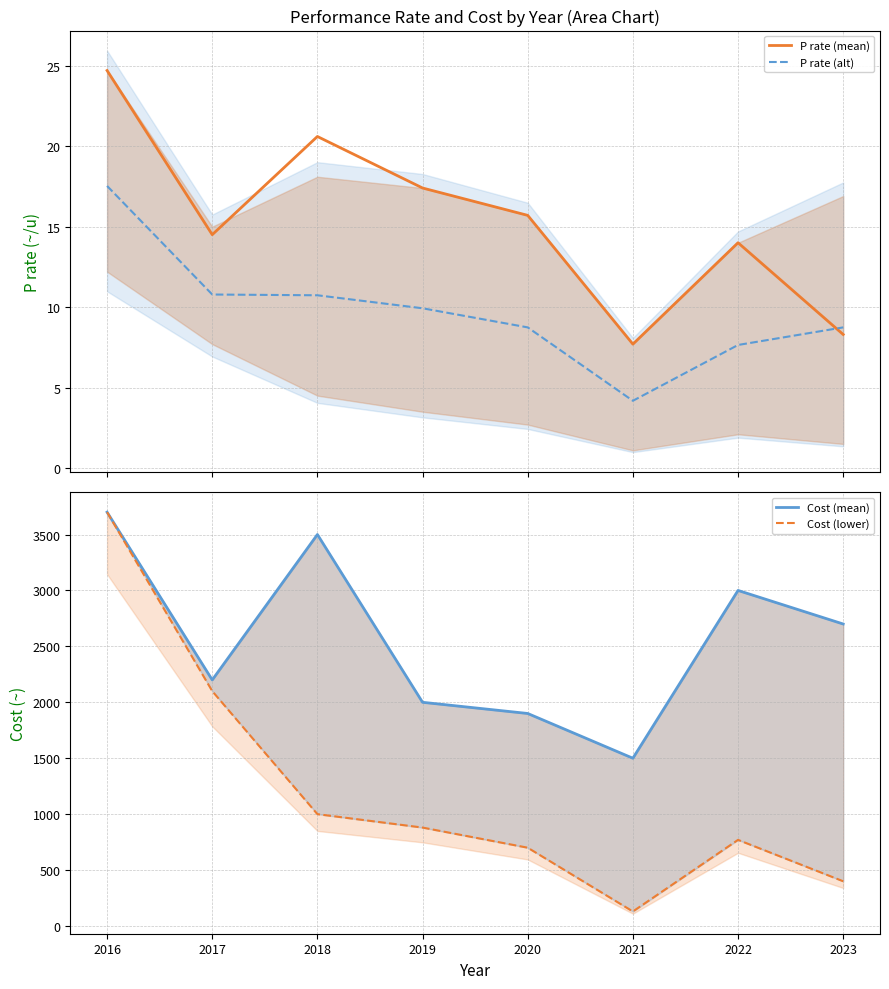

Reading left to right, transcribe all the data shown in this chart.

P rate (mean): 2016=24.7	2017=14.5	2018=20.6	2019=17.4	2020=15.7	2021=7.7	2022=14.0	2023=8.3
P rate (alt): 2016=17.5	2017=10.8	2018=10.7	2019=9.9	2020=8.7	2021=4.2	2022=7.6	2023=8.7
Cost (mean): 2016=3700.0	2017=2200.0	2018=3500.0	2019=2000.0	2020=1900.0	2021=1500.0	2022=3000.0	2023=2700.0
Cost (lower): 2016=3700.0	2017=2100.0	2018=1000.0	2019=880.0	2020=700.0	2021=130.0	2022=770.0	2023=400.0